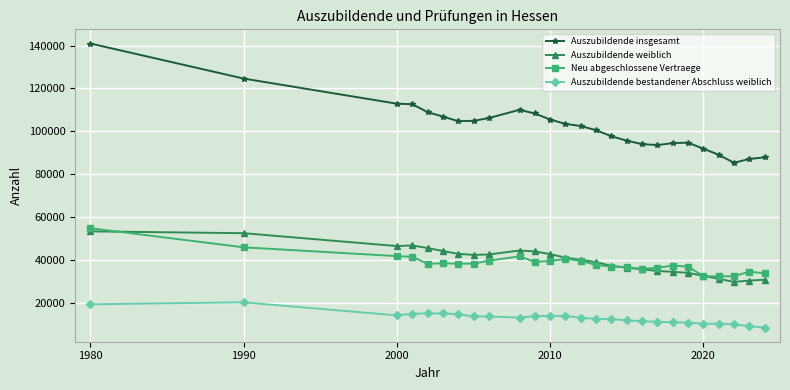

List the series in order of their peak value, lowest first.

Auszubildende bestandener Abschluss weiblich, Auszubildende weiblich, Neu abgeschlossene Vertraege, Auszubildende insgesamt